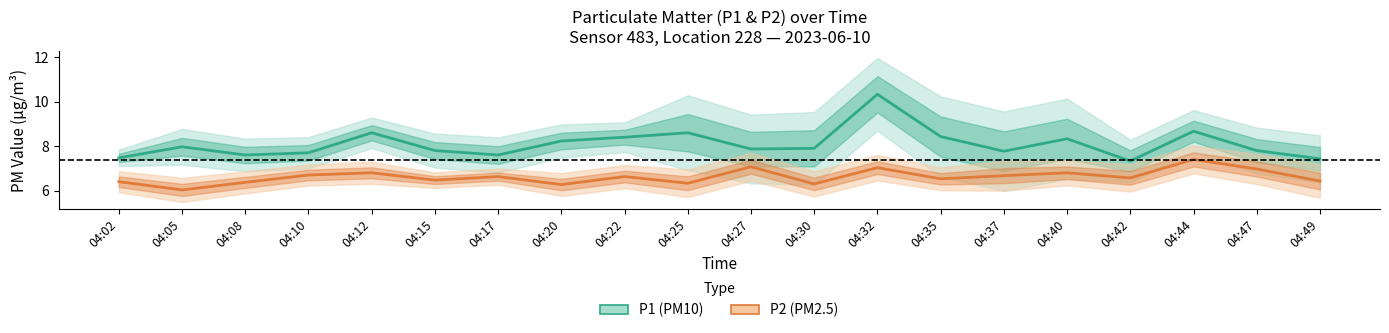

True or false: P1 (PM10) and P2 (PM2.5) intersect in this chart.

False